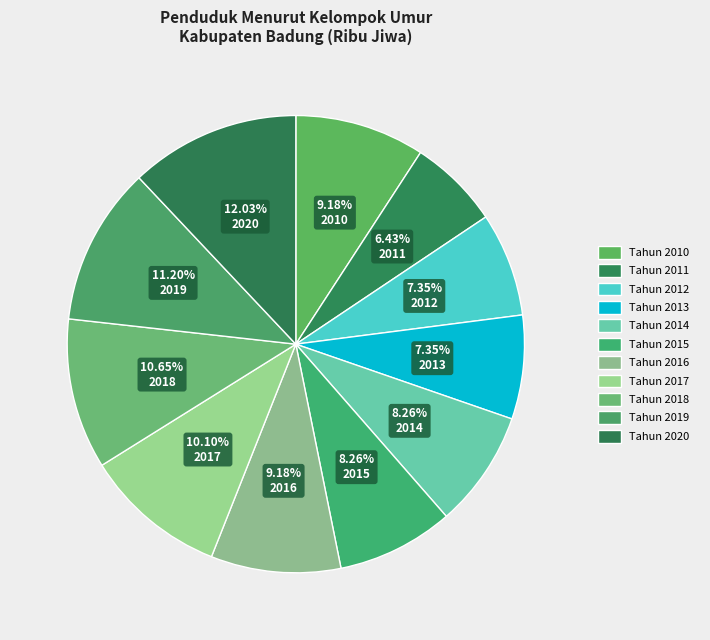

Is there a majority slice in this chart?

No